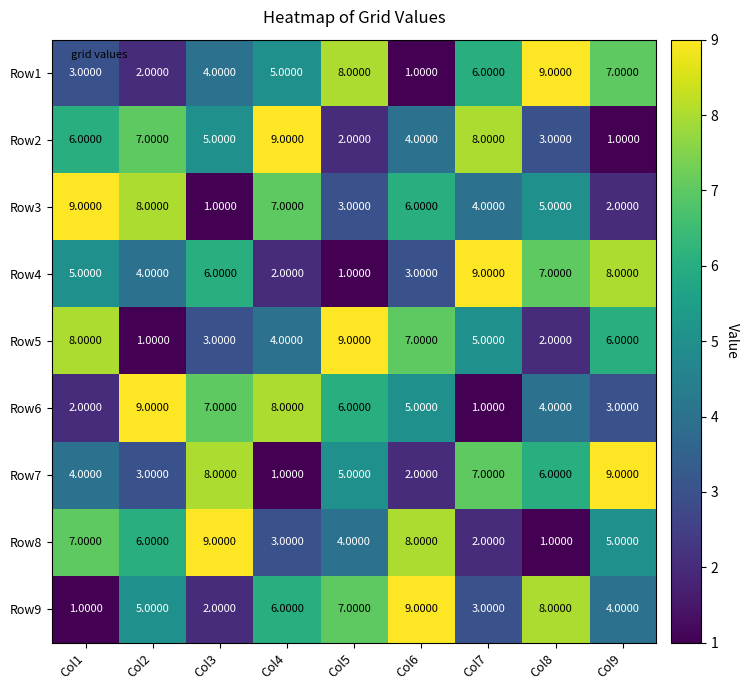

What is the difference between the highest and lowest values at Col4?

8